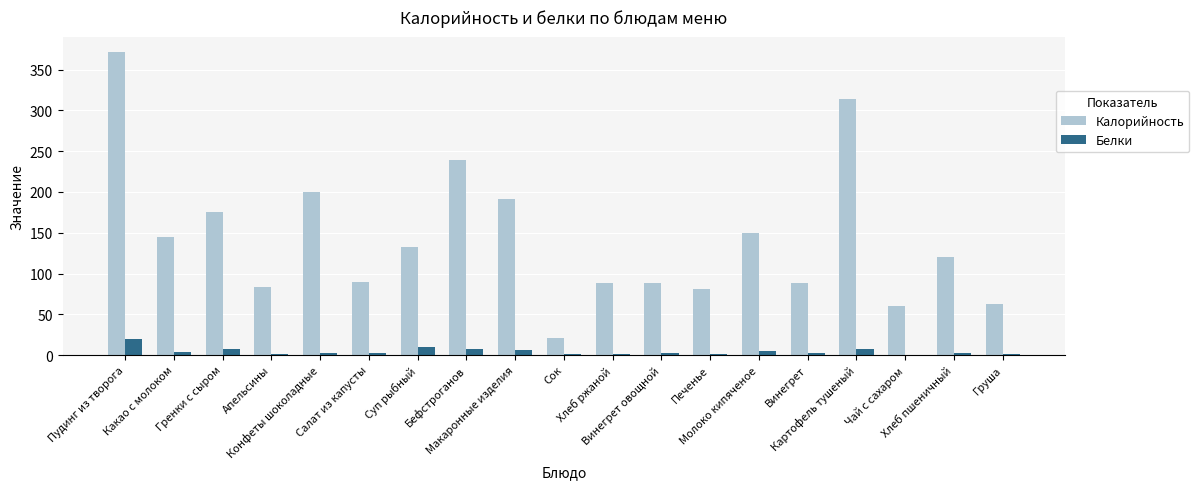

What are all the series names shown in the legend?

Калорийность, Белки